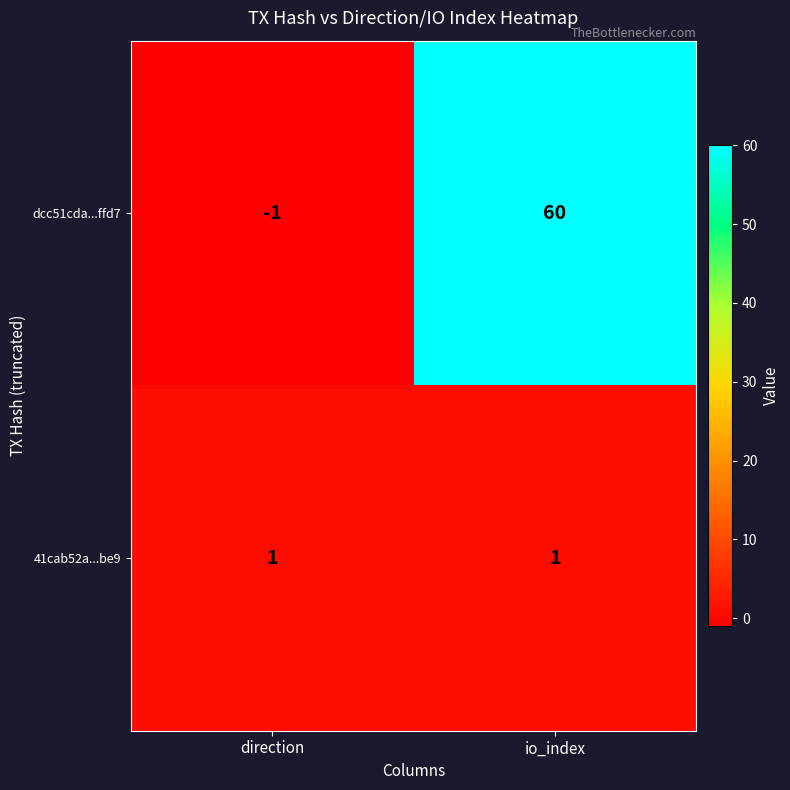

Which series has the widest spread of values?

dcc51cda...ffd7